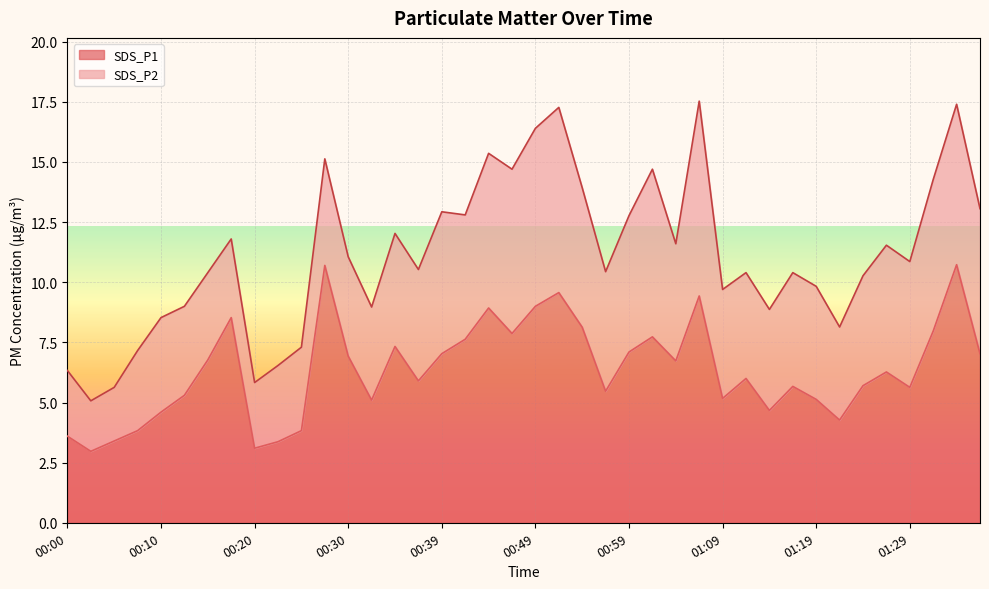

Where does the data first go above 6?

00:15